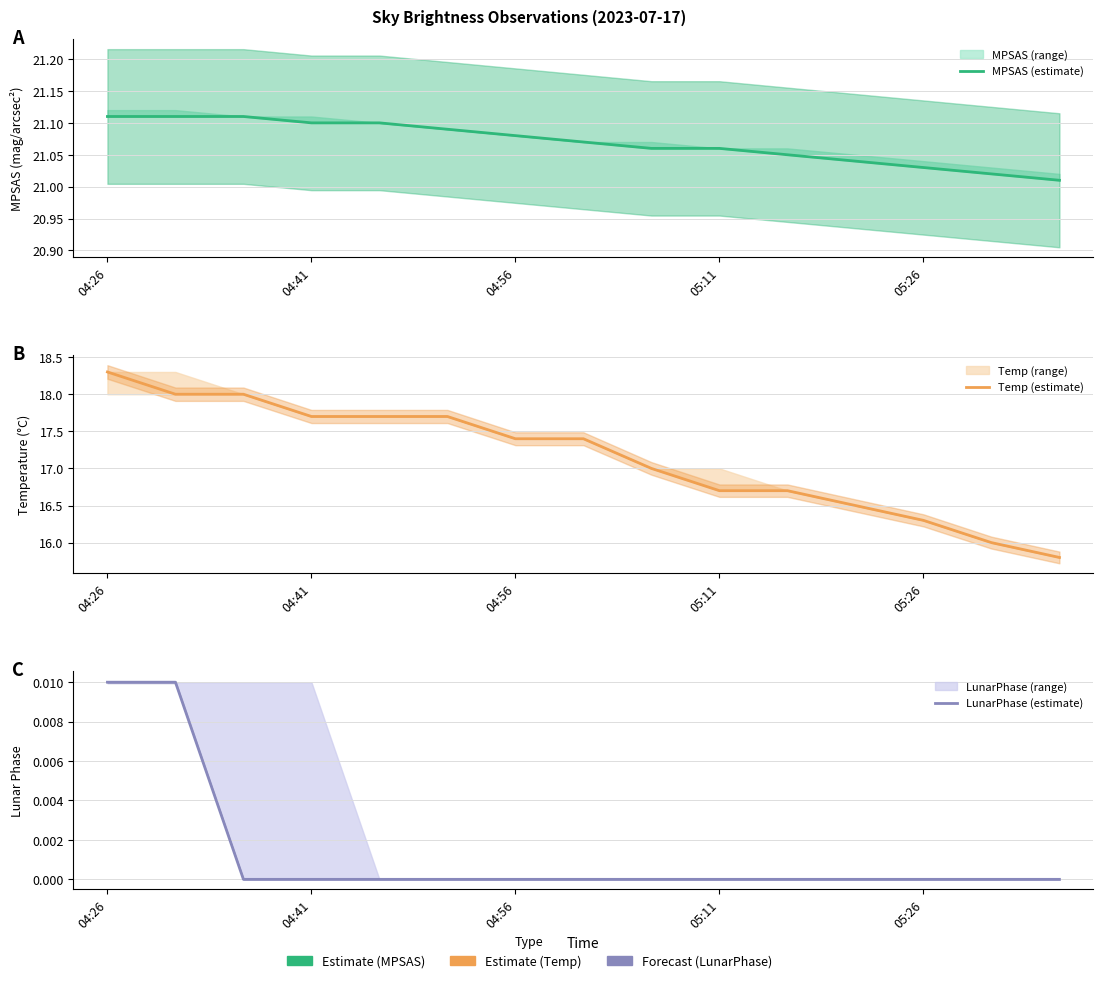

Which series has the largest range (max minus min)?

Temp (estimate)